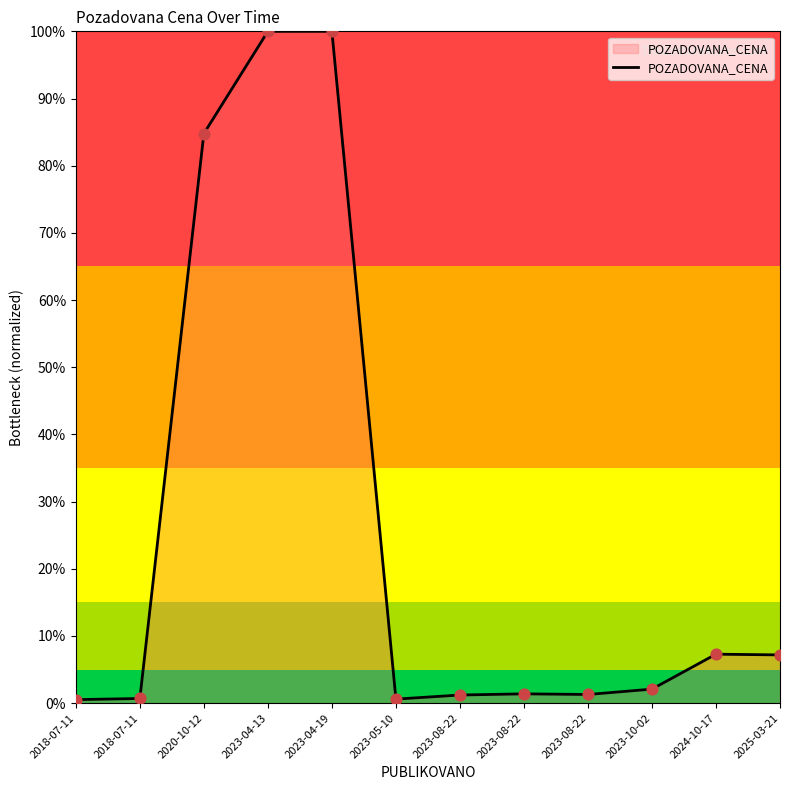

Which has a higher value, 2018-07-11 or 2023-08-22?

2023-08-22